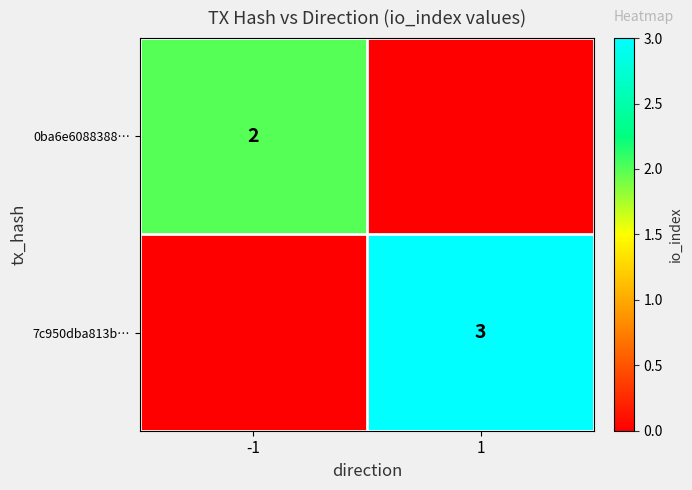

What is the difference between the highest and lowest values at -1?

2